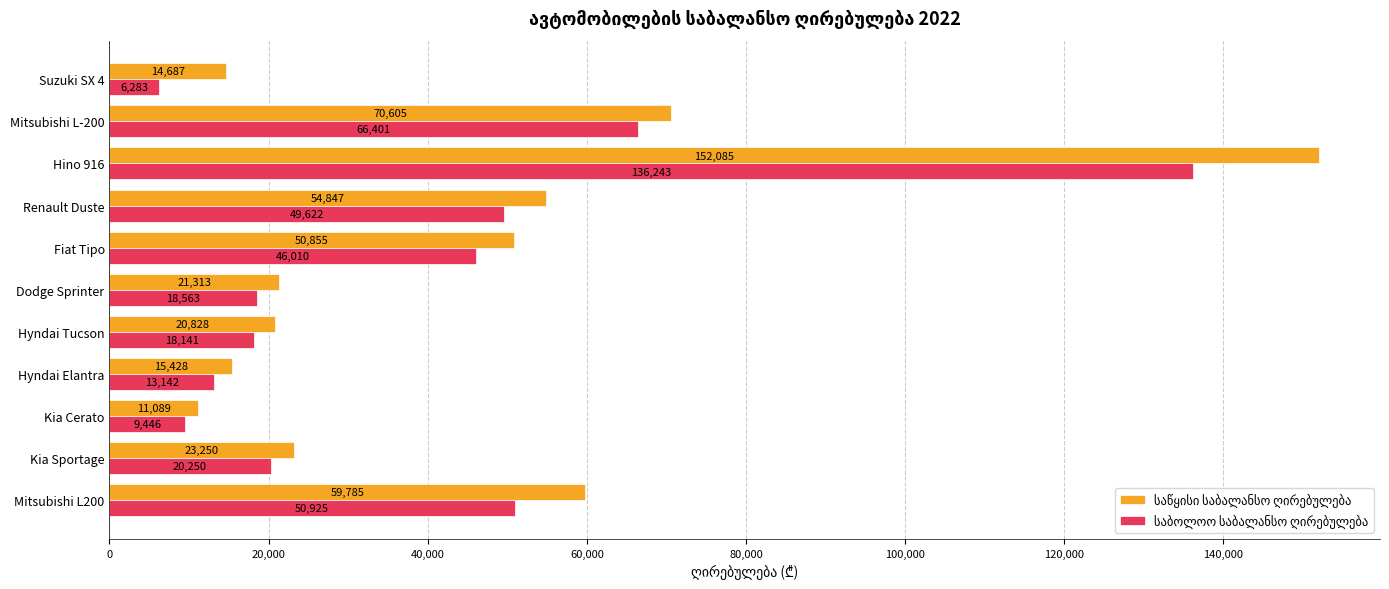

What is the smallest value displayed?

6283